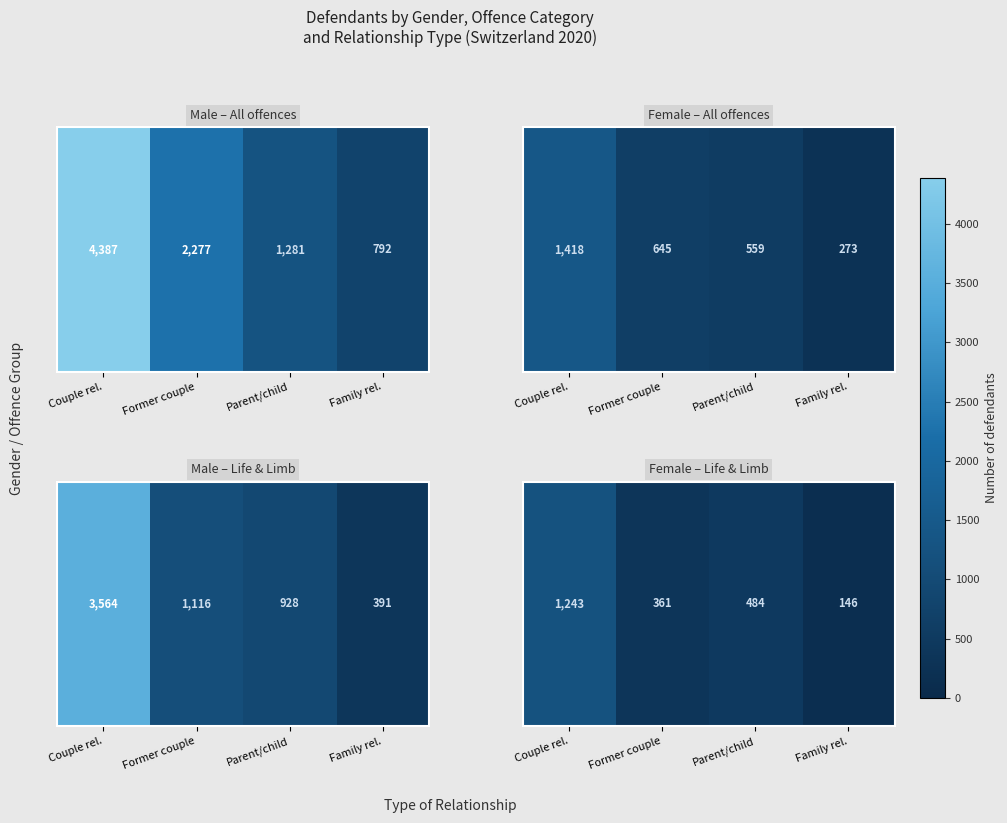

What is the change in value from Former couple to Family rel.?

-215